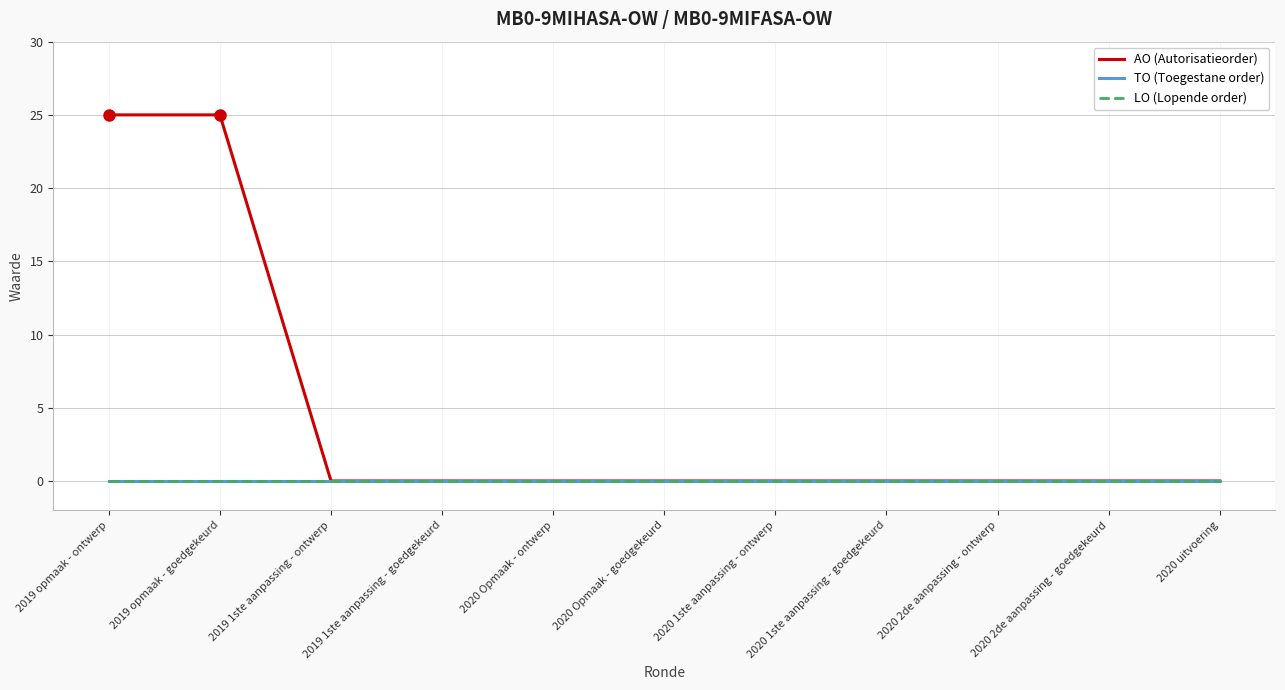

Is this an area chart (filled region under the line)?

No